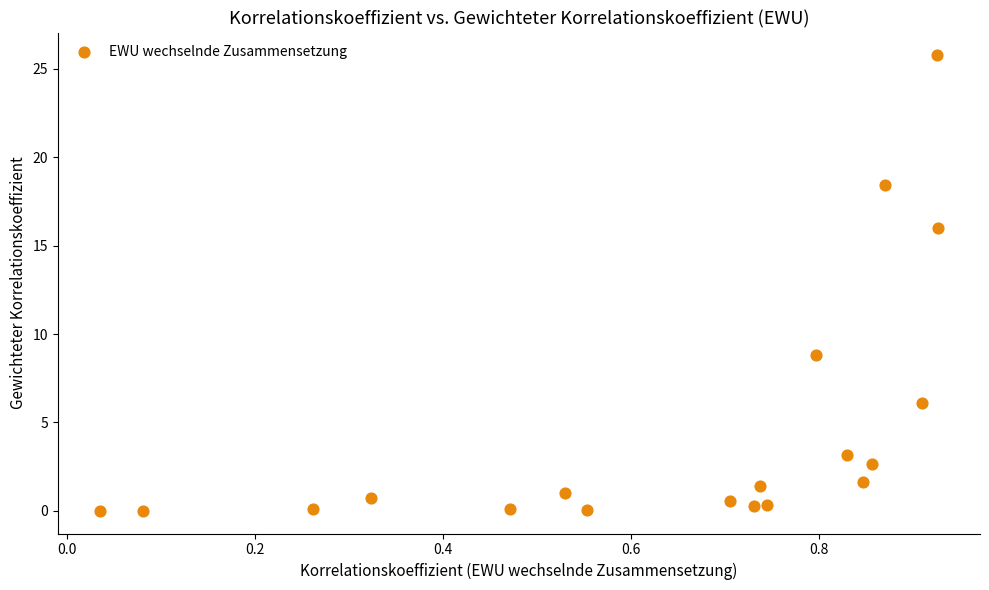

What Y value in the scatter plot is closest to 12?

8.8